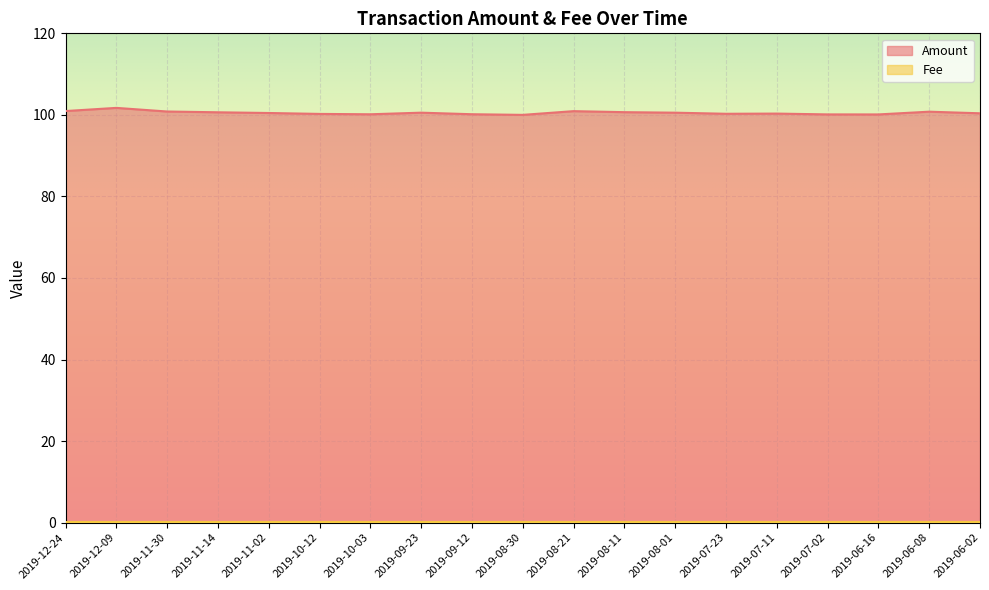

What is the approximate value at 2019-07-23?

100.3